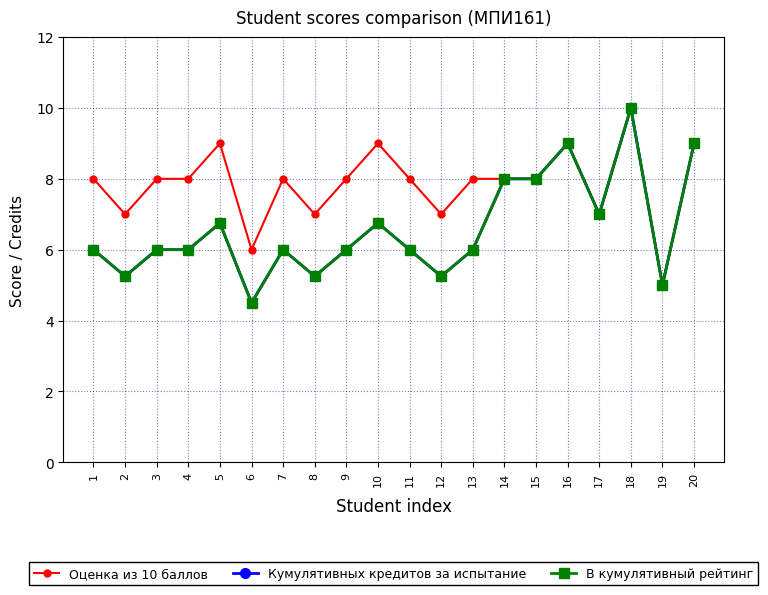

Reading left to right, extract all data points from this chart.

Оценка из 10 баллов: 8.0	7.0	8.0	8.0	9.0	6.0	8.0	7.0	8.0	9.0	8.0	7.0	8.0	8.0	8.0	9.0	7.0	10.0	5.0	9.0
Кумулятивных кредитов за испытание: 6.0	5.2	6.0	6.0	6.8	4.5	6.0	5.2	6.0	6.8	6.0	5.2	6.0	8.0	8.0	9.0	7.0	10.0	5.0	9.0
В кумулятивный рейтинг: 6.0	5.2	6.0	6.0	6.8	4.5	6.0	5.2	6.0	6.8	6.0	5.2	6.0	8.0	8.0	9.0	7.0	10.0	5.0	9.0